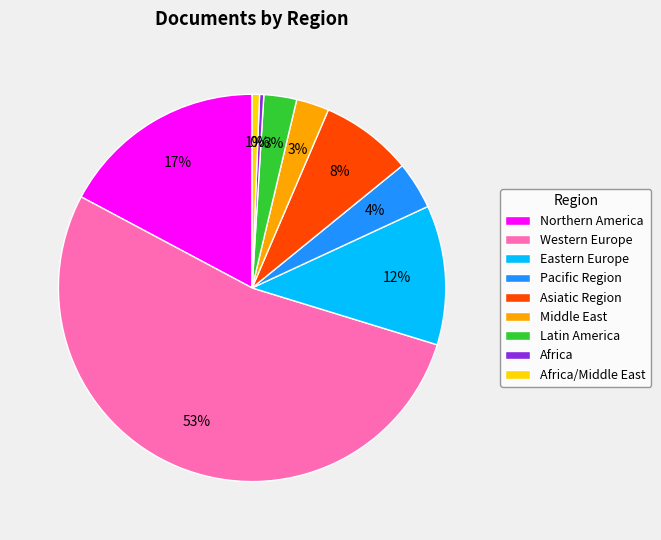

Is the sum of Latin America and Eastern Europe greater than half?

No